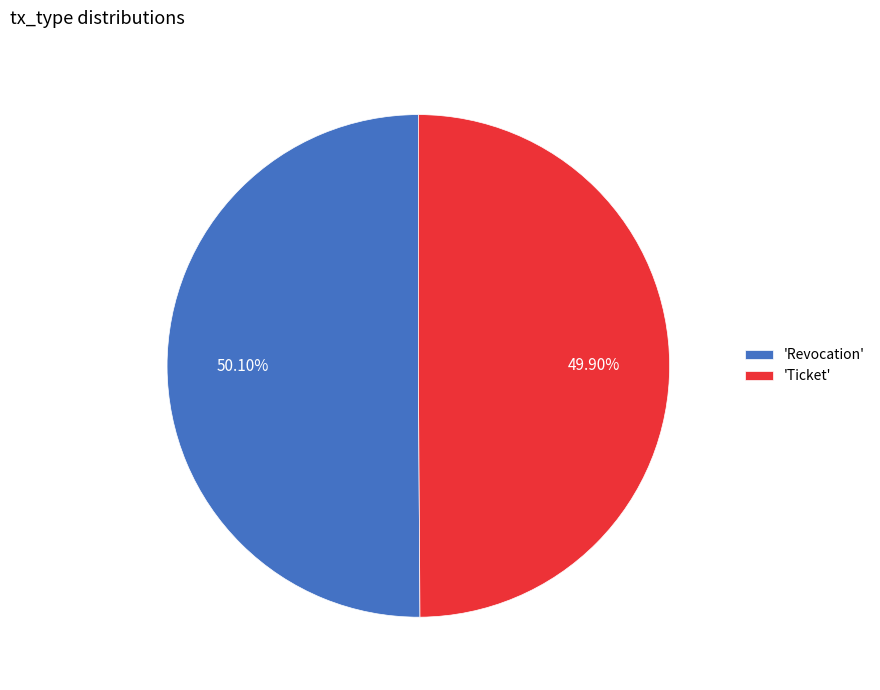

Is the sum of 'Ticket' and 'Revocation' greater than half?

Yes